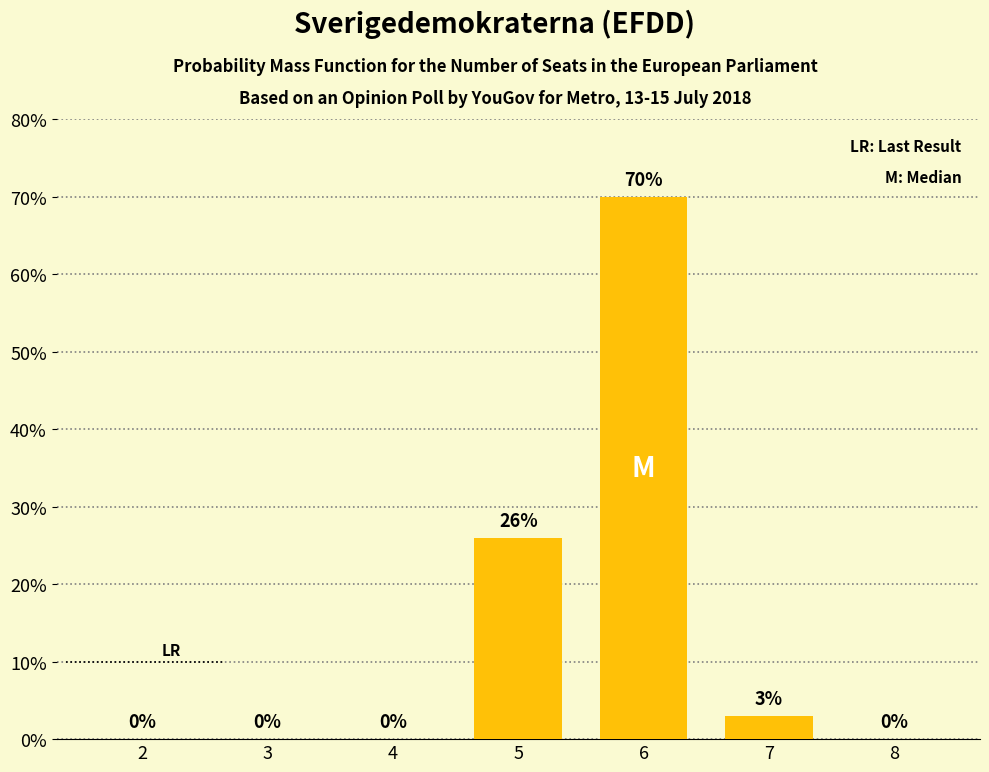

Reading left to right, transcribe all the data shown in this chart.

2=0	3=0	4=0	5=26	6=70	7=3	8=0